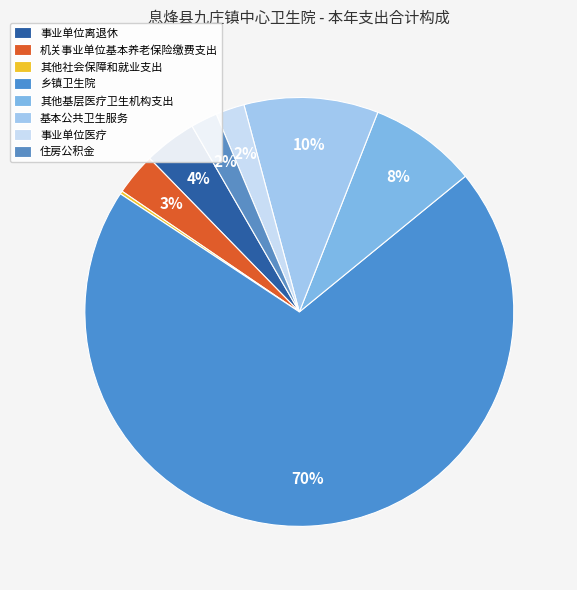

What is the change in value from 其他社会保障和就业支出 to 乡镇卫生院?

+1113.0